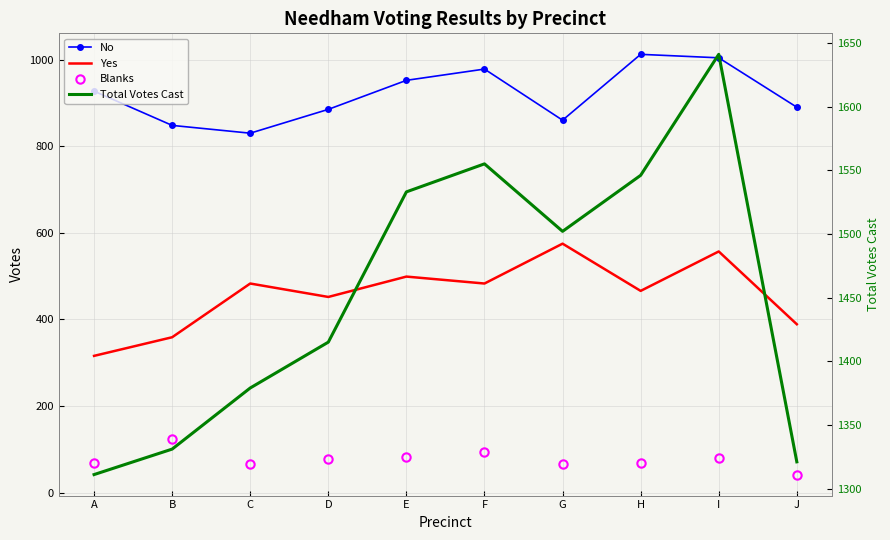

Where does the Blanks series first go above 78?

B